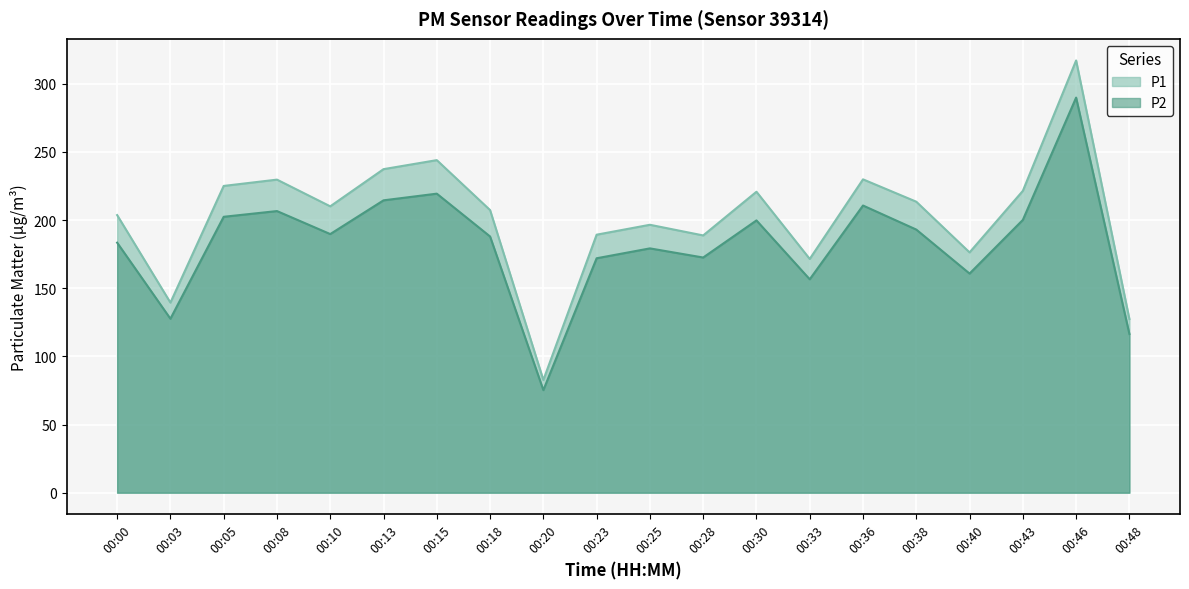

True or false: P2 and P1 intersect in this chart.

False